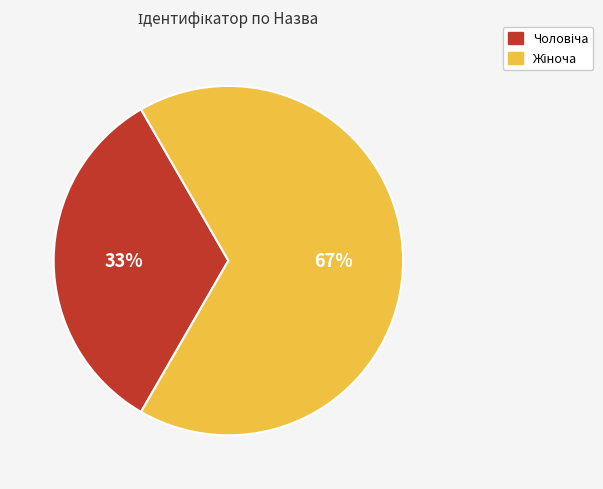

Is there a majority slice in this chart?

Yes